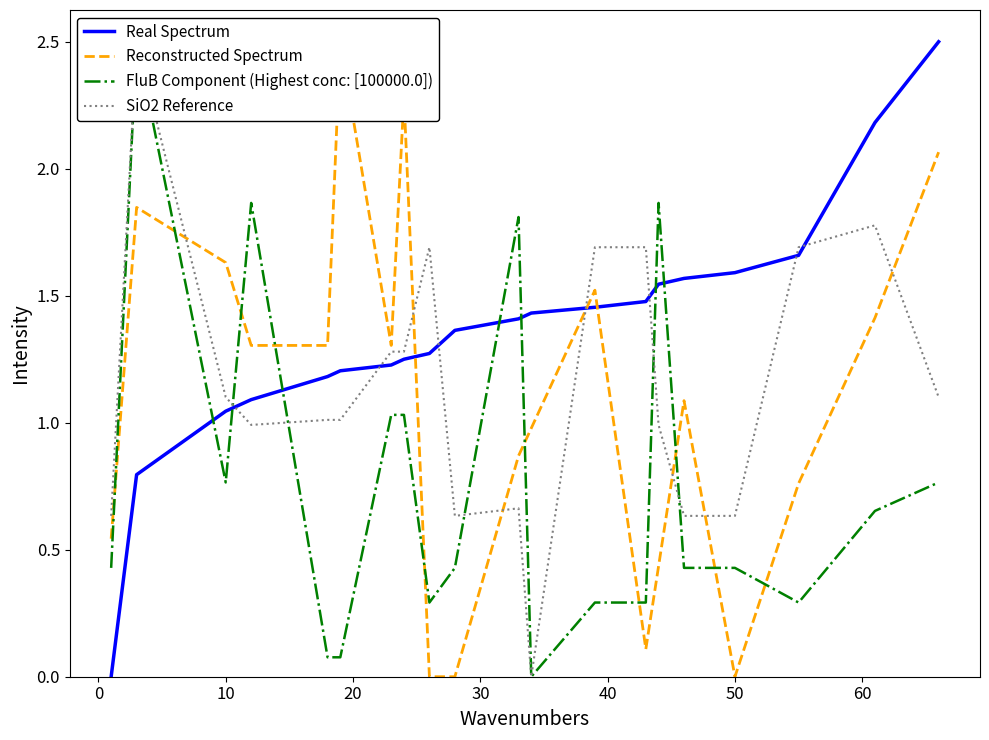

What is the sum of all SiO2 Reference values?

23.0